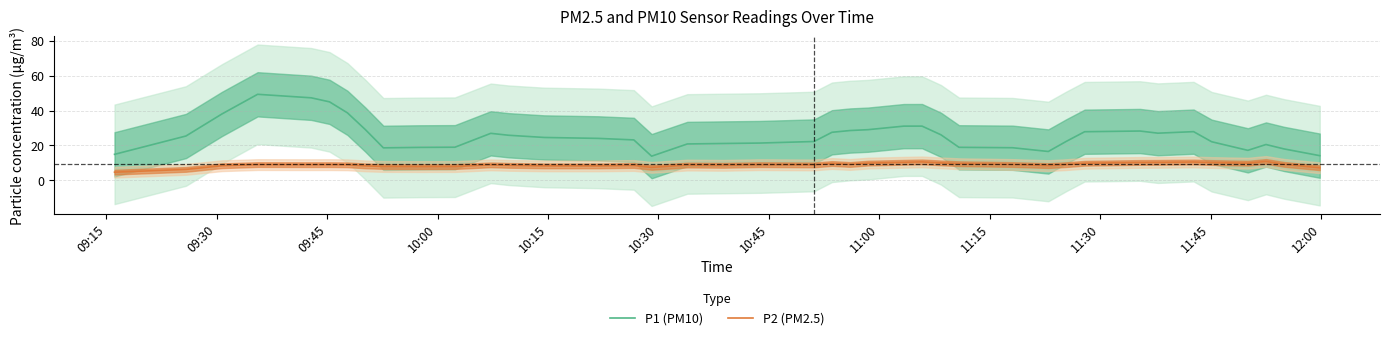

True or false: P2 (PM2.5) and P1 (PM10) cross at least once.

False